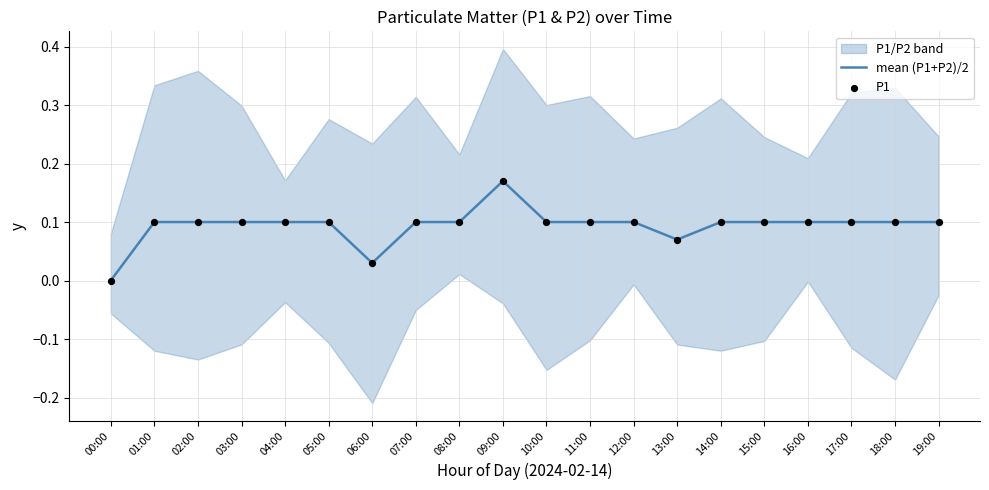

Which series has the largest total across all categories?

mean (P1+P2)/2